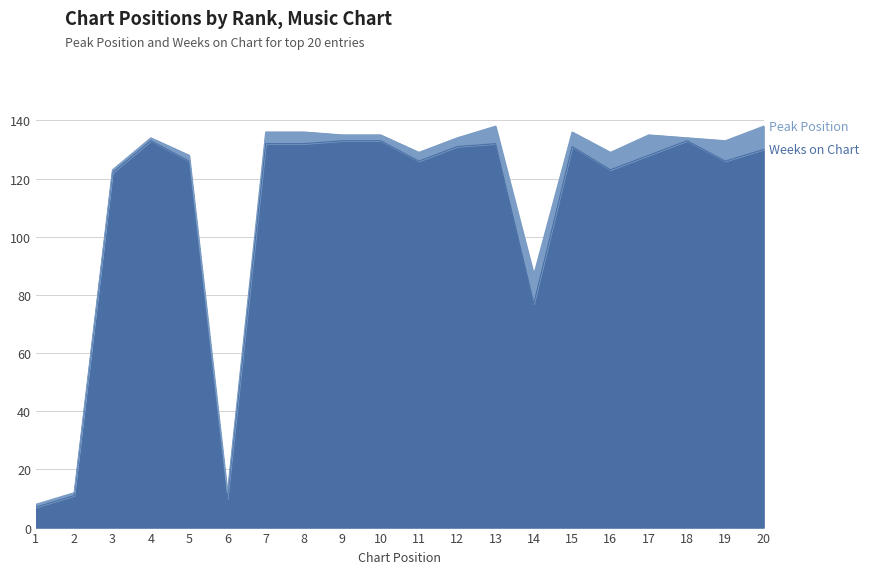

List the labels in order of value, largest first.

4, 9, 10, 18, 7, 8, 13, 12, 15, 20, 17, 5, 11, 19, 16, 3, 14, 2, 6, 1